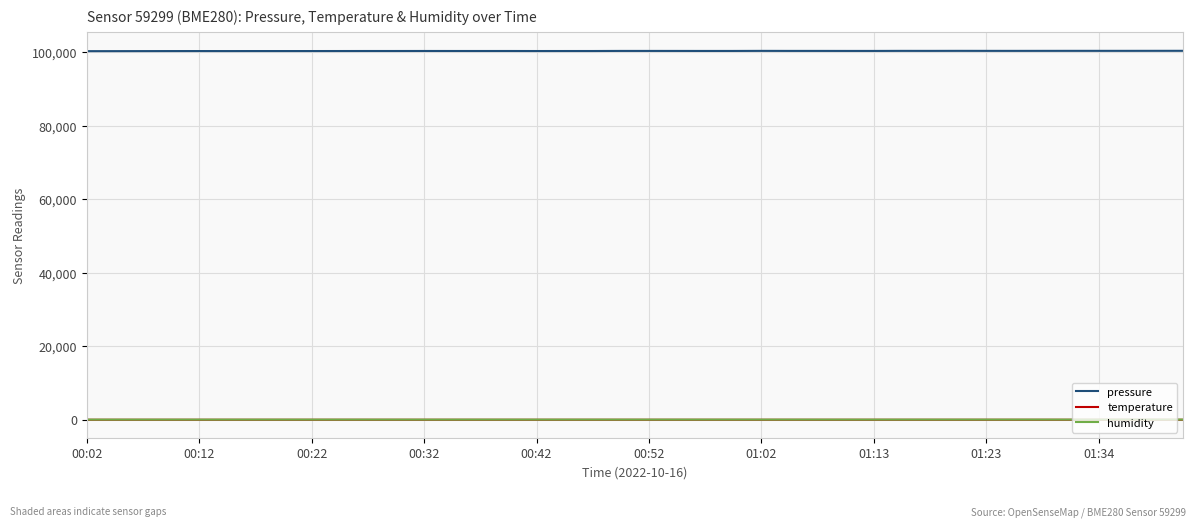

How many lines are shown in the chart?

3